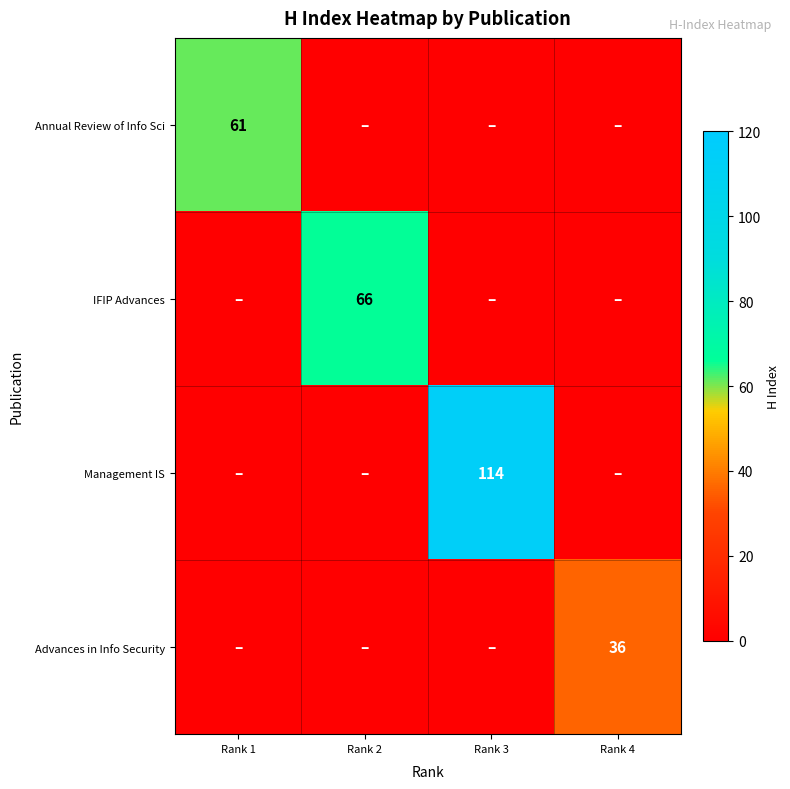

The Annual Review of Info Sci series shows 26 at Rank 1. True or false?

False